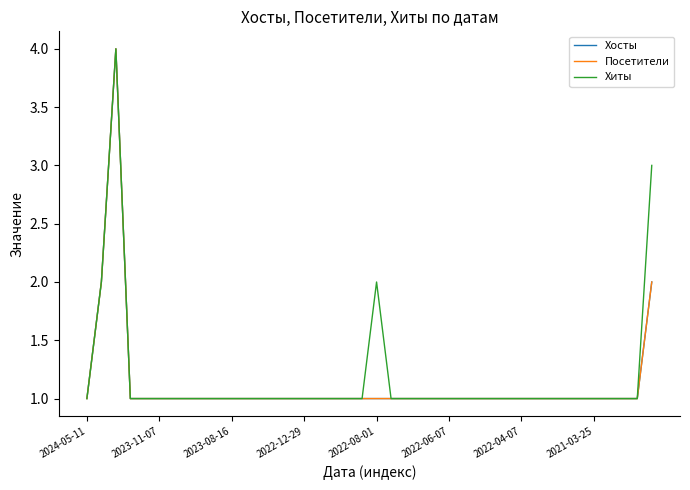

Is this an area chart (filled region under the line)?

No